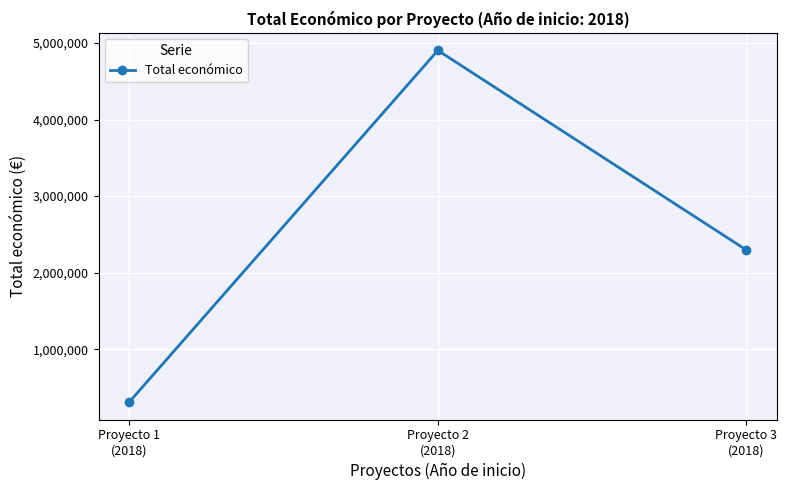

Which label corresponds to the smallest value in the chart?

Proyecto 1
(2018)